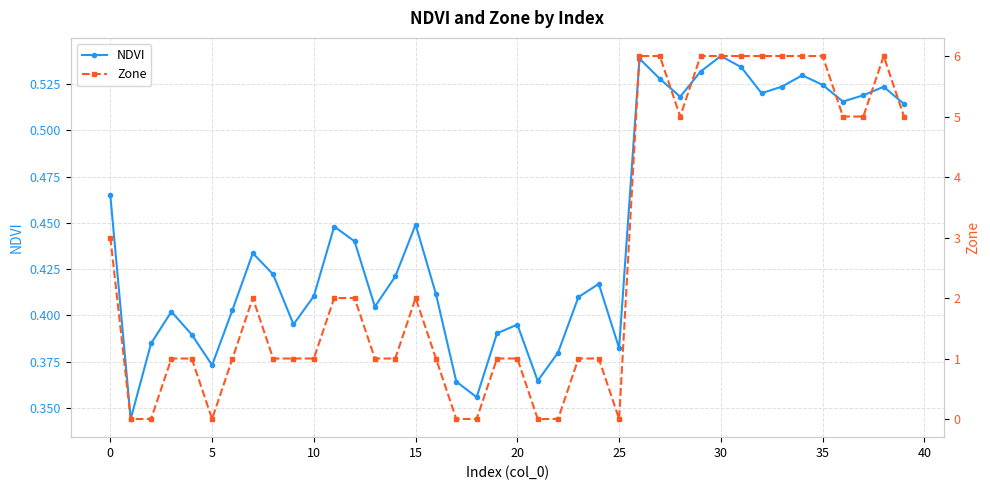

How many NDVI values are between 0 and 1?

40